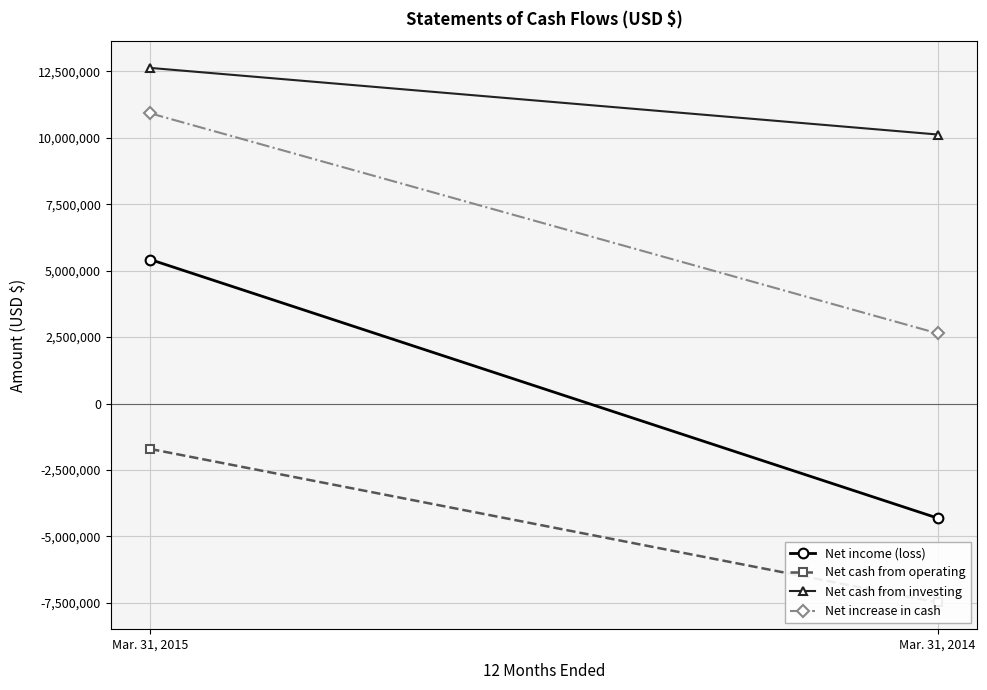

List the series in order of their peak value, highest first.

Net cash from investing, Net increase in cash, Net income (loss), Net cash from operating